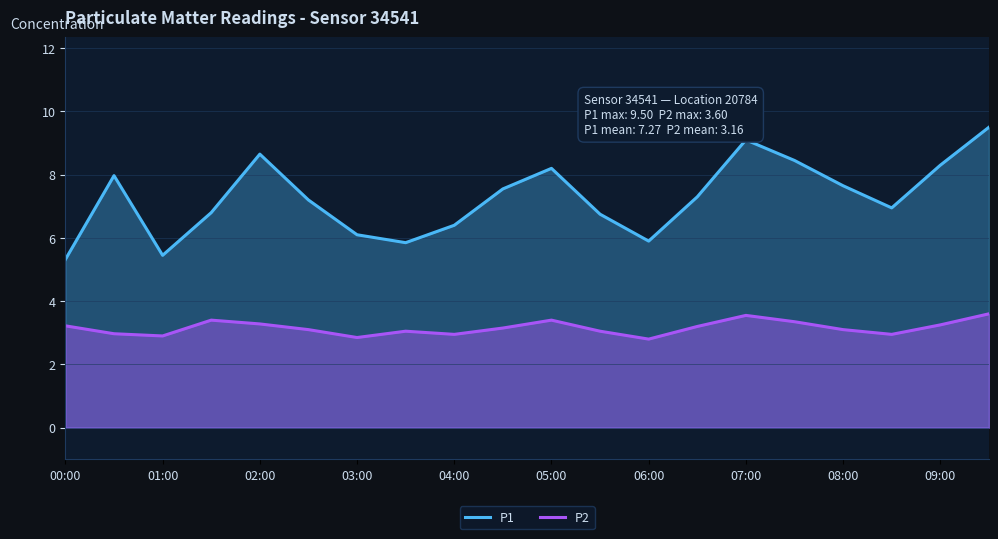

What is the value of the P1 point at the 16th from the left?

8.4